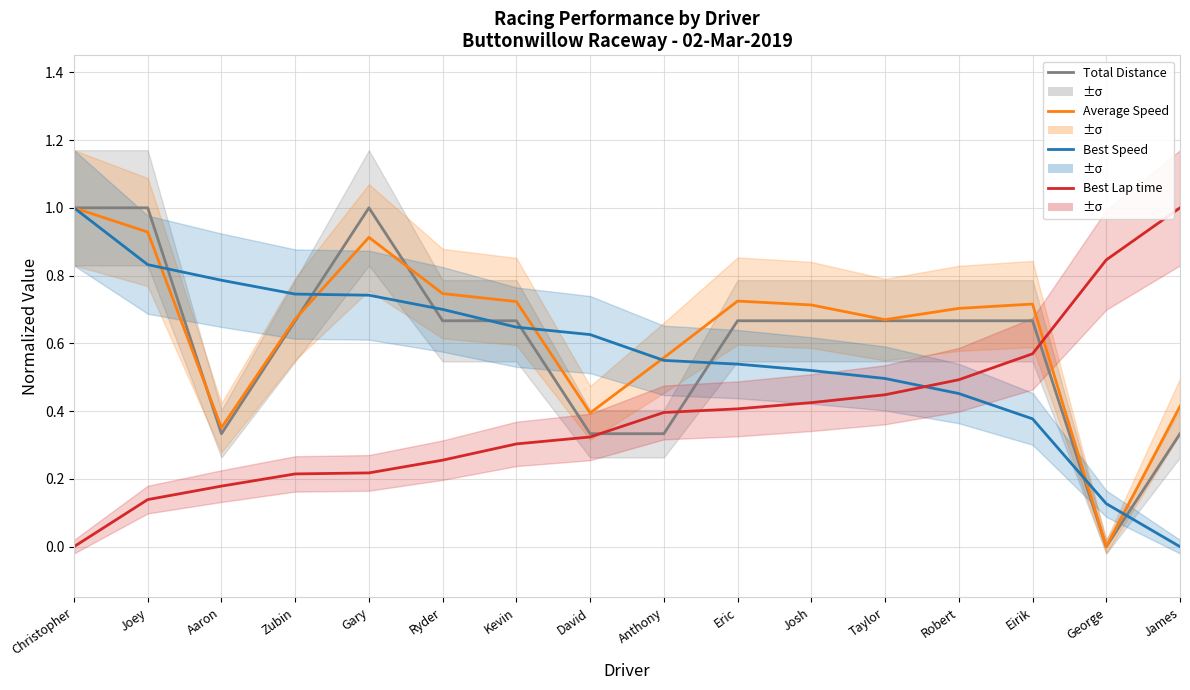

Which series has the largest total across all categories?

Average Speed